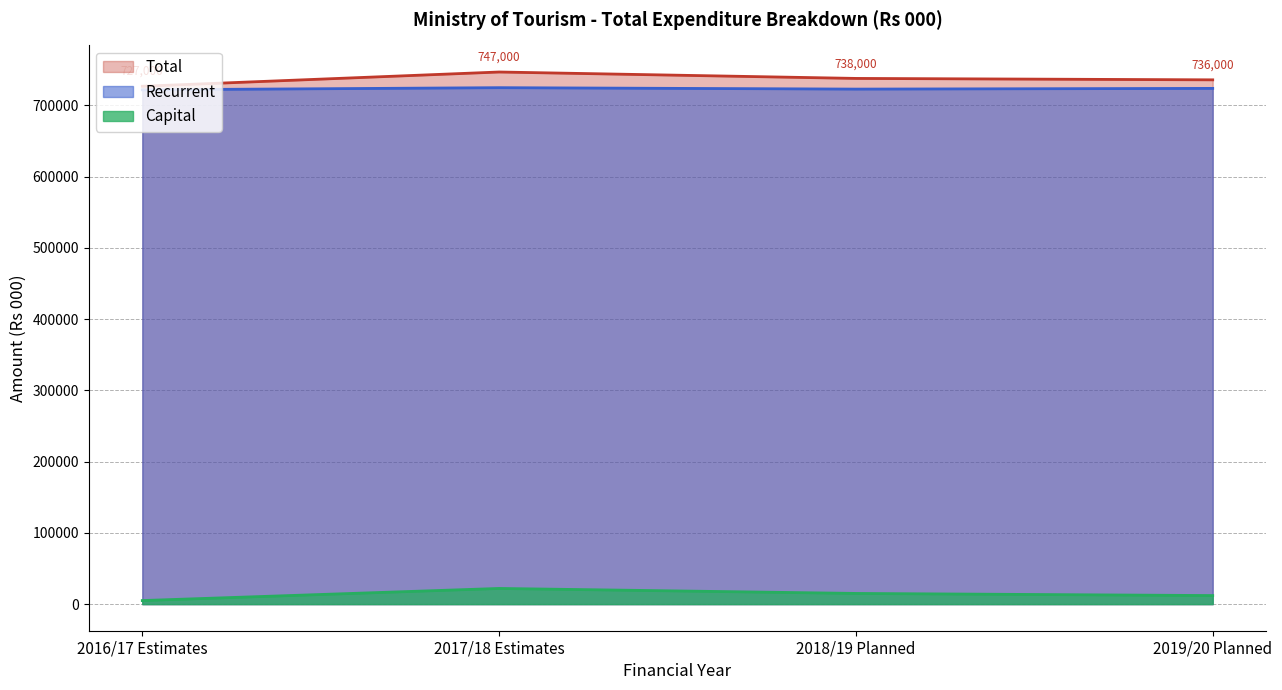

How many lines are shown in the chart?

3